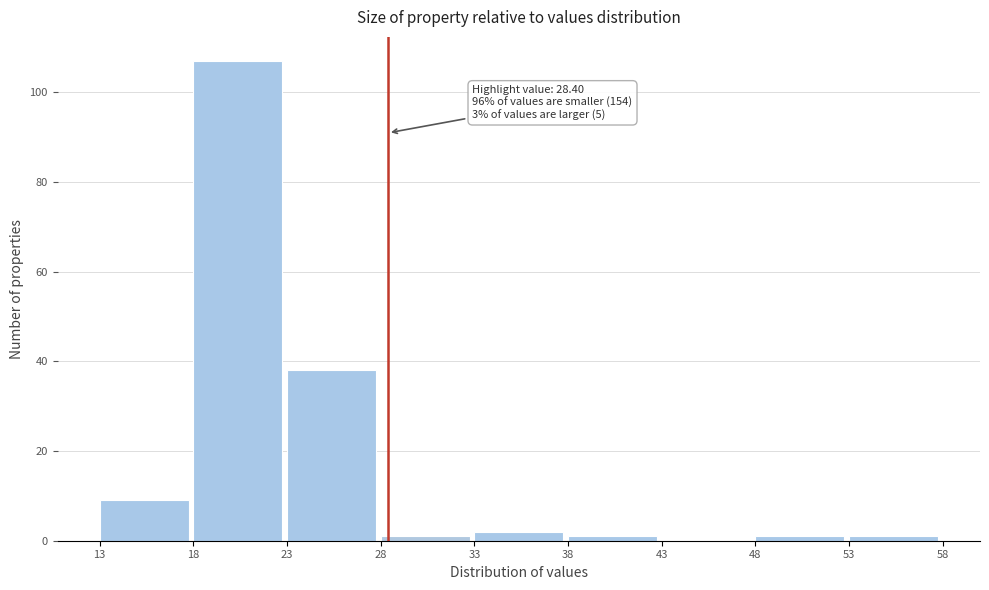

Which range on the x-axis has the tallest bar?

18 to 23